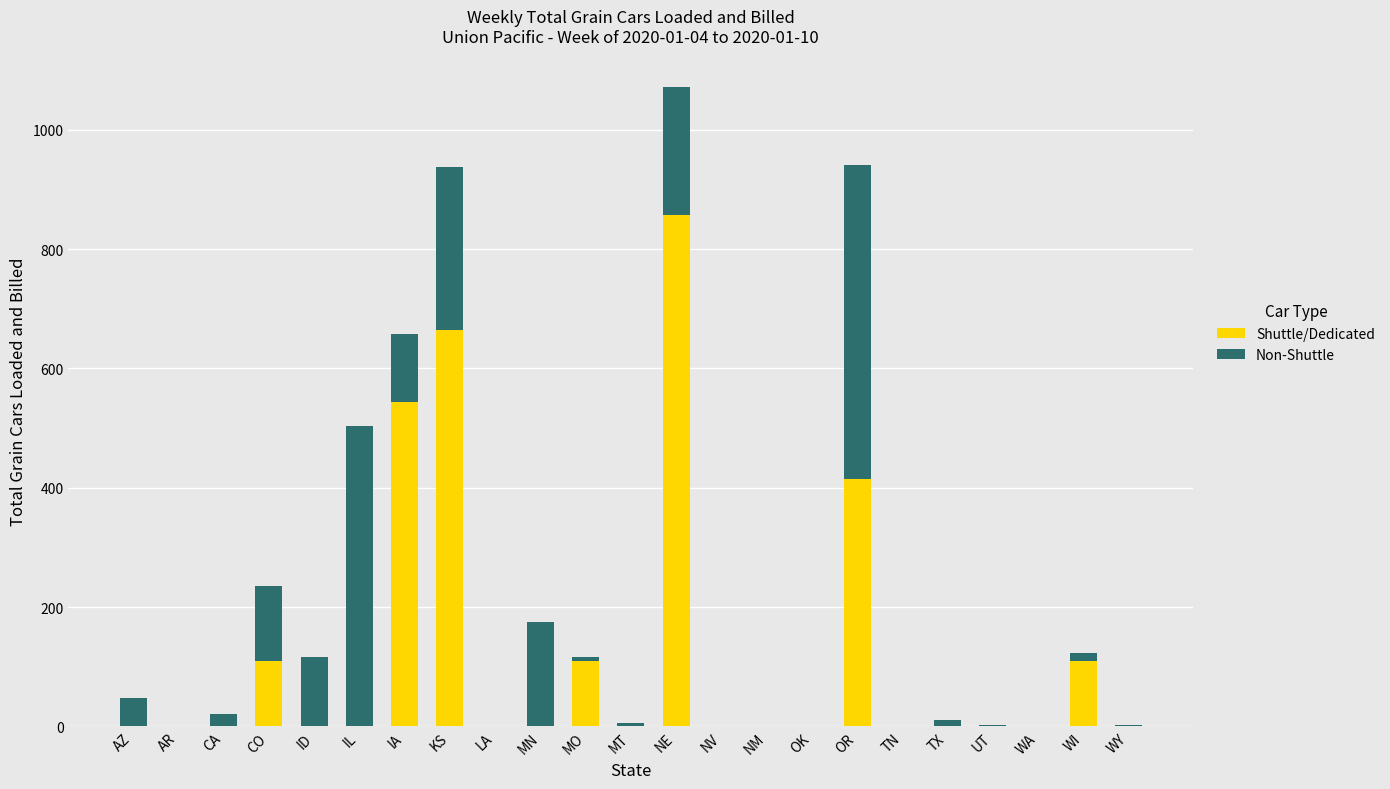

The value of Shuttle/Dedicated at NV is -386. True or false?

False